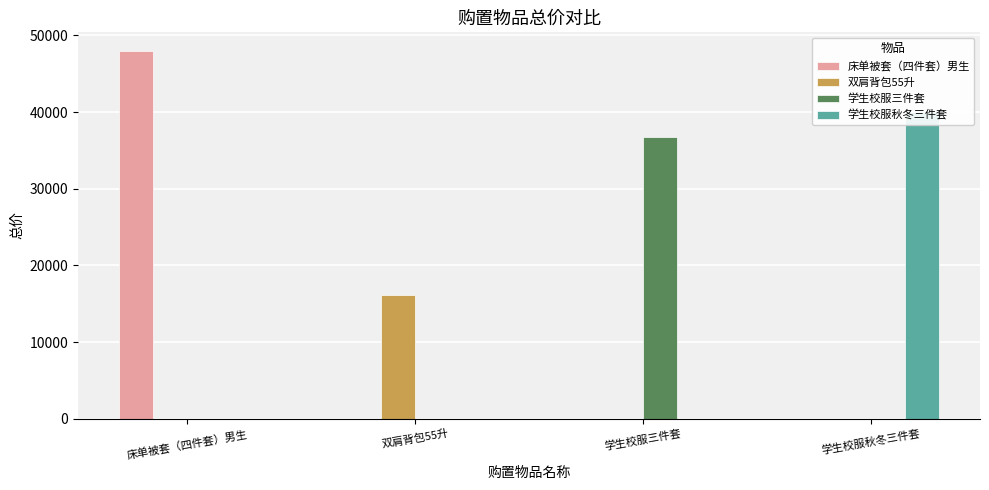

Which series changed the most between 床单被套（四件套）男生 and 学生校服三件套?

床单被套（四件套）男生